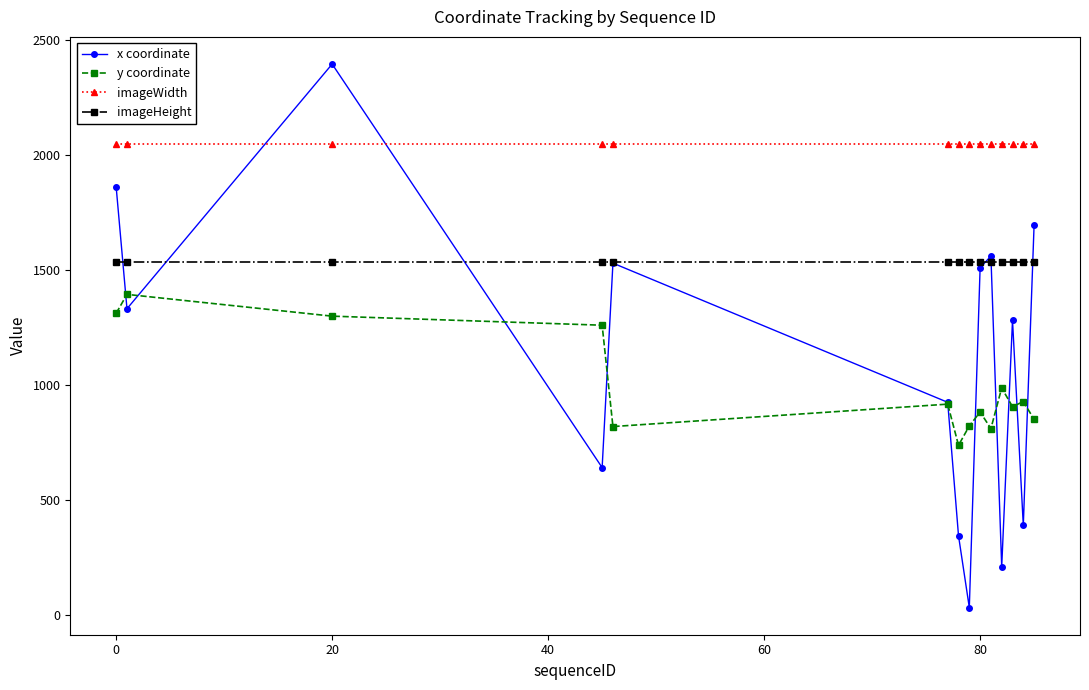

Which series has the largest total across all categories?

imageWidth